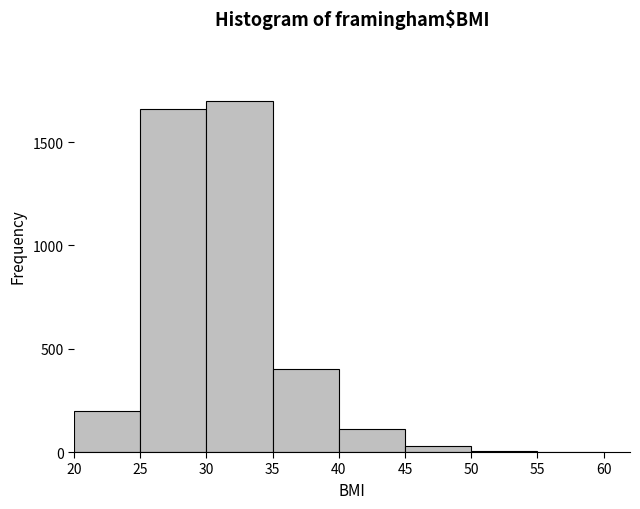

Reading left to right, list every bar in this chart as the range it spans on the x-axis followed by its height. The values are not printed on the chart, so give them approximately, as read against the axis.

20 to 25: 200
25 to 30: 1650
30 to 35: 1700
35 to 40: 400
40 to 45: 100
45 to 50: under 50
50 to 55: under 50
55 to 60: under 50